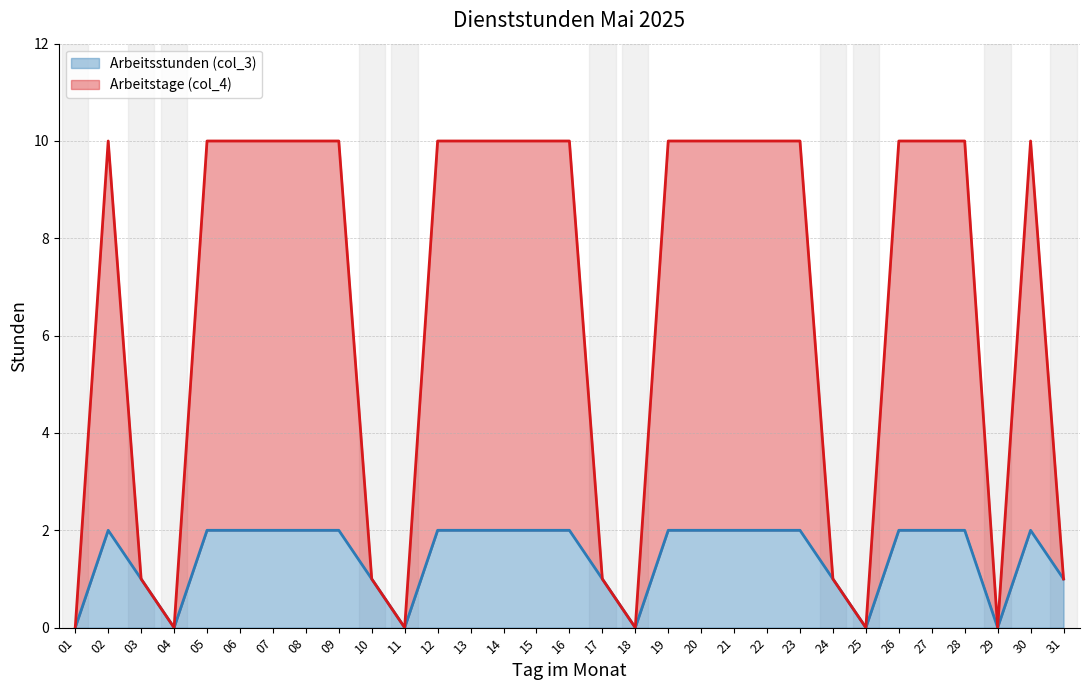

True or false: Arbeitsstunden (col_3) has a value of 1 at 24.

True